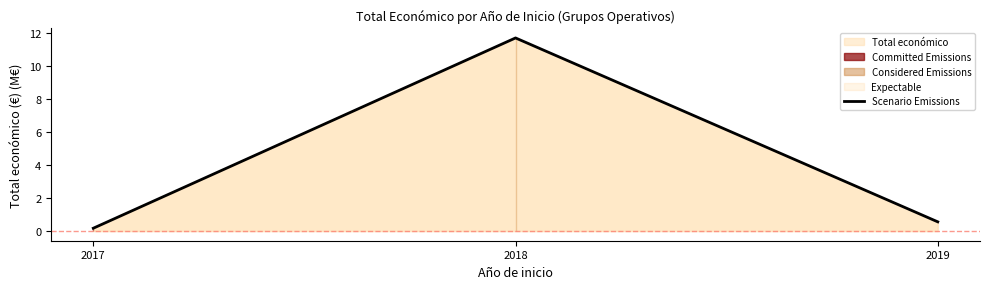

Rank the categories by value from lowest to highest.

2017, 2019, 2018